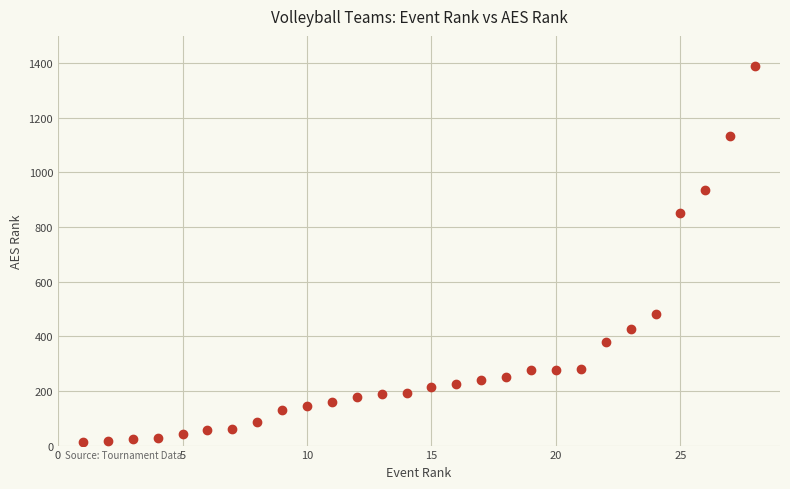

What is the range of Y values (max minus min)?

1376